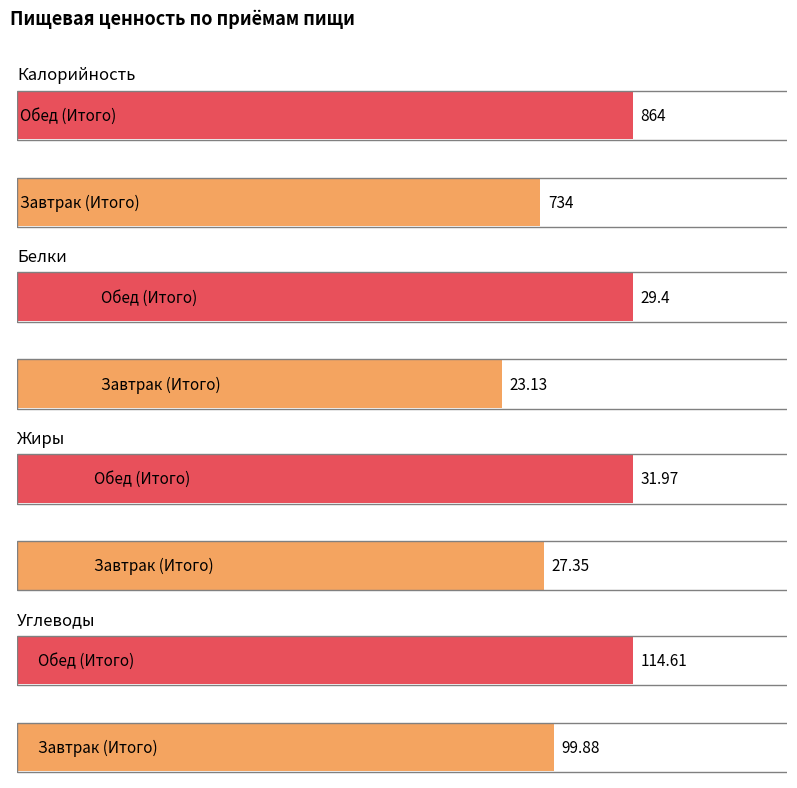

True or false: Калорийность has a value of 1407.8 at 1.

False